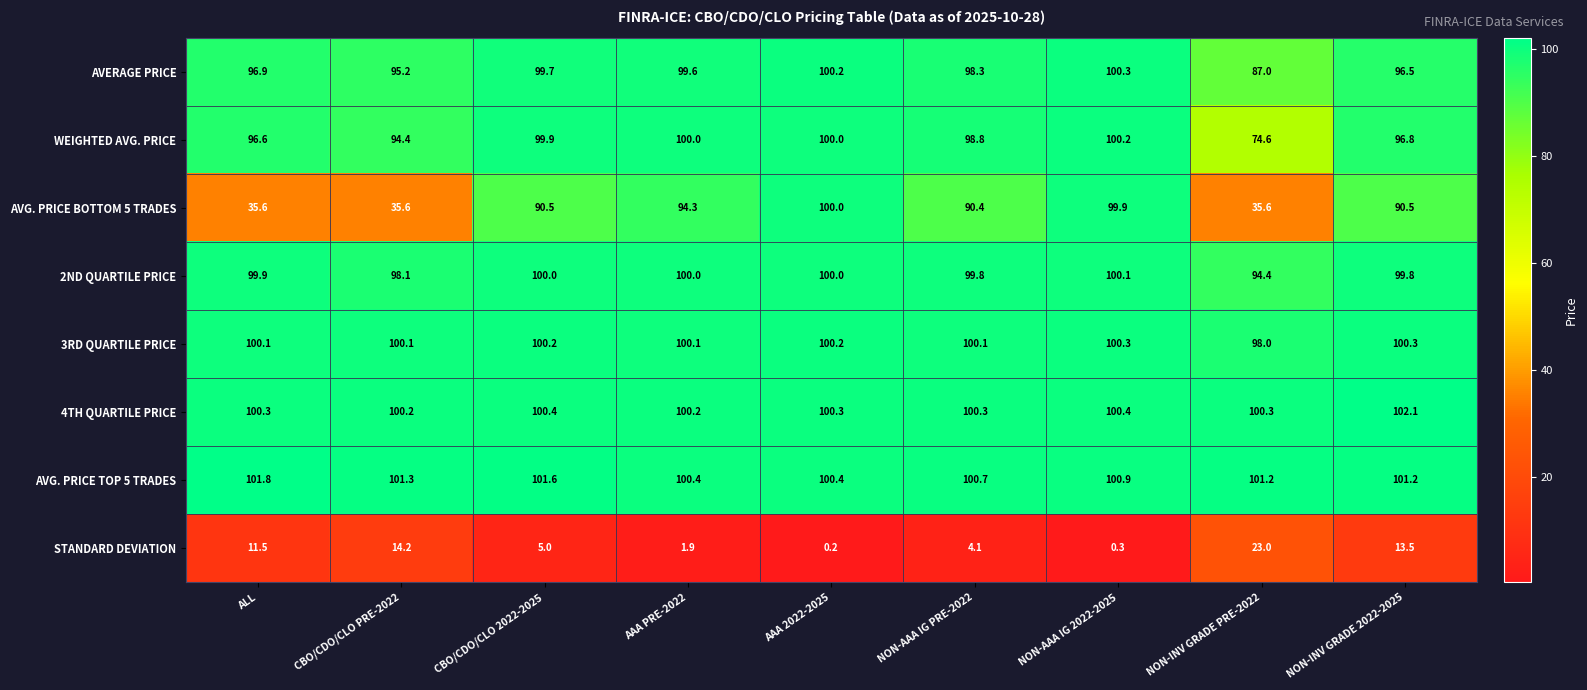

Which series has the largest range (max minus min)?

AVG. PRICE BOTTOM 5 TRADES